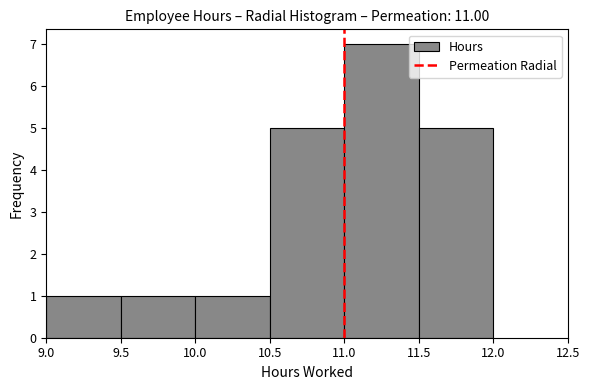

What is the height of the bar covering 11.0 to 11.5 on the x-axis? The values are not printed on the chart, so give them approximately, as read against the axis.

7